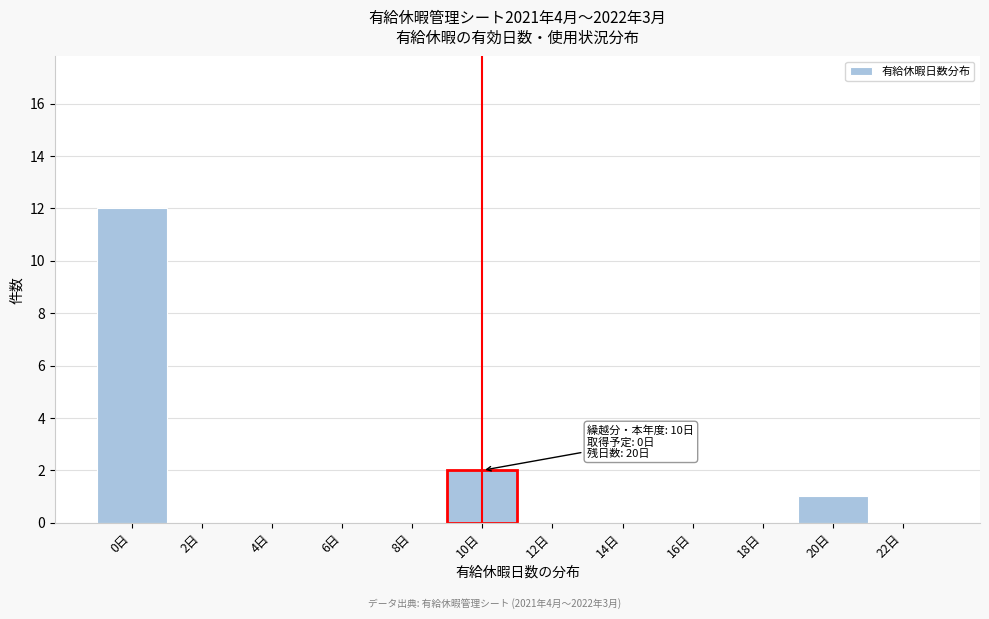

Reading right to left, transcribe all the data shown in this chart.

22日=0	20日=1	18日=0	16日=0	14日=0	12日=0	10日=2	8日=0	6日=0	4日=0	2日=0	0日=12